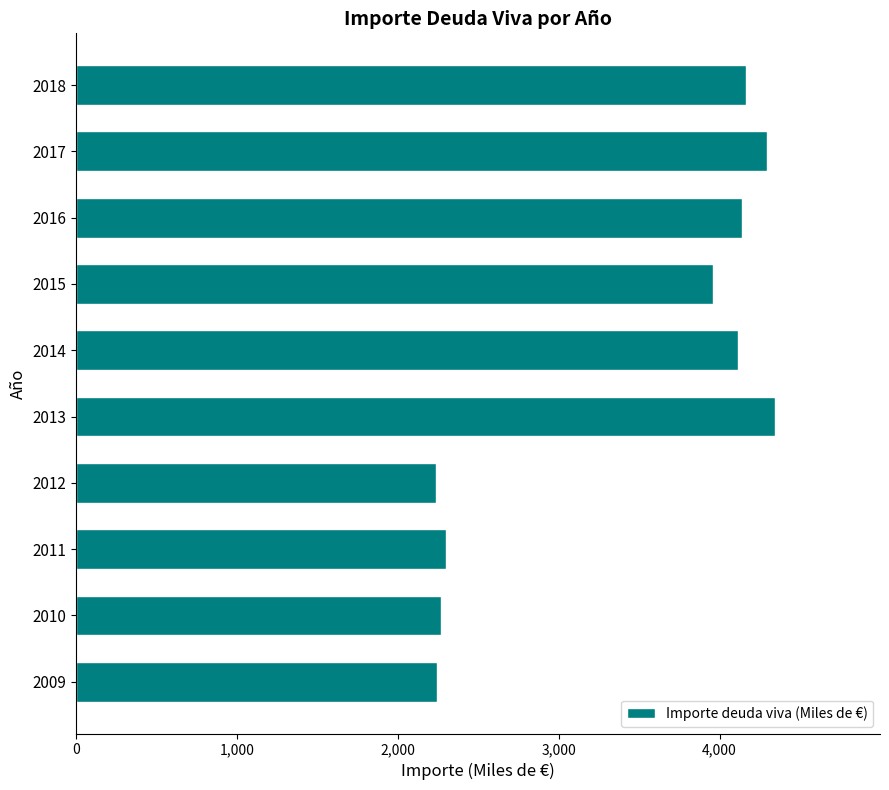

The value at 2011 is 1583.5. True or false?

False